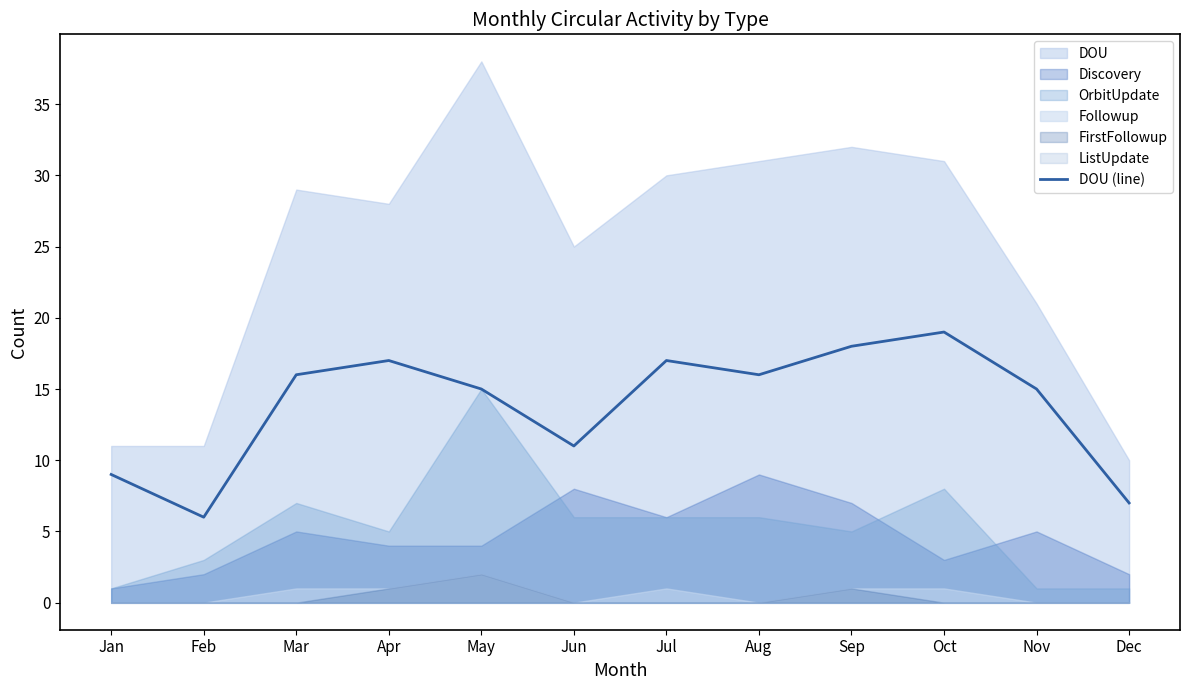

How many lines are shown in the chart?

1